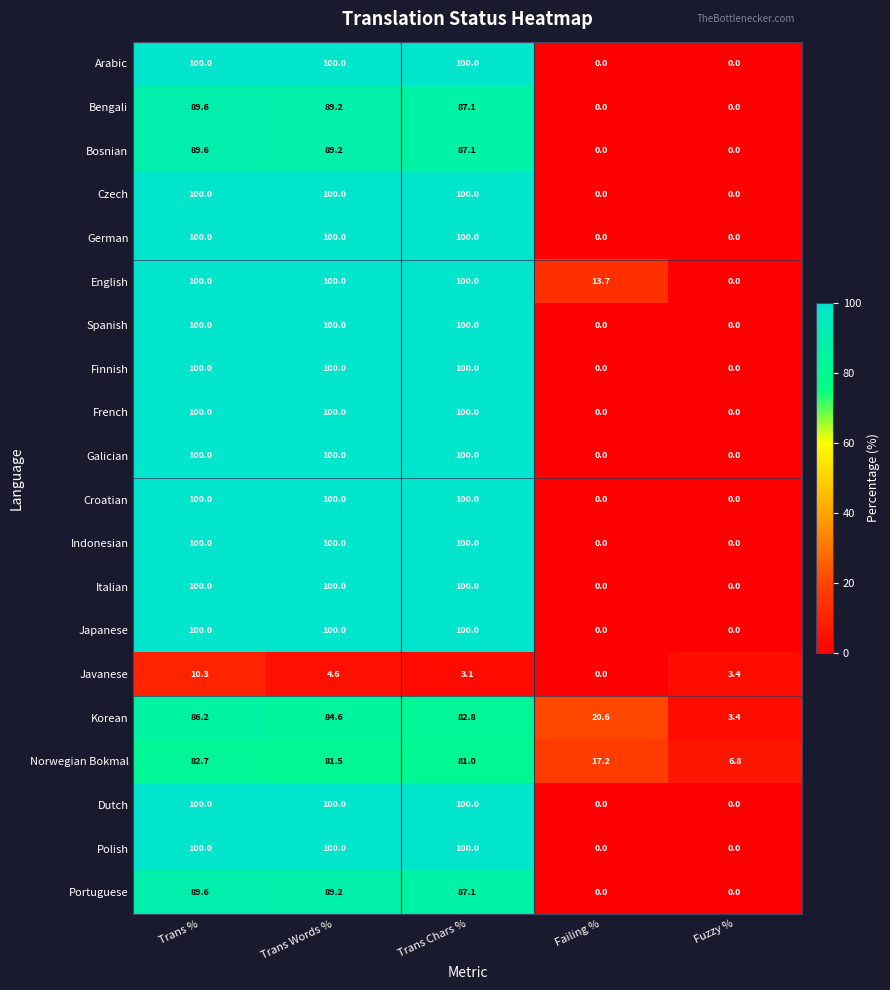

What is the total value across all series at Trans Chars %?

1828.2